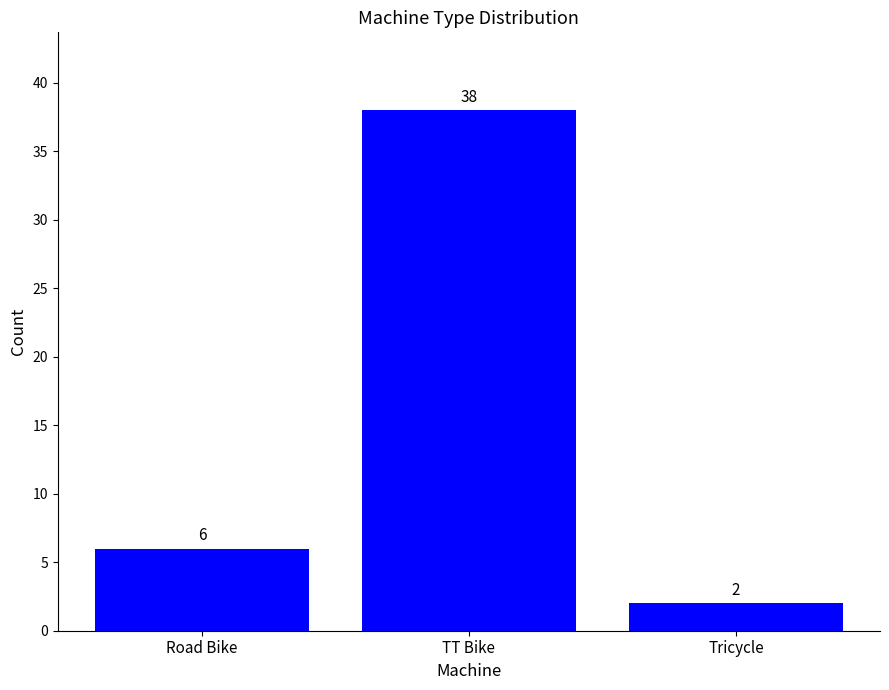

True or false: the data shows 6 at Road Bike.

True